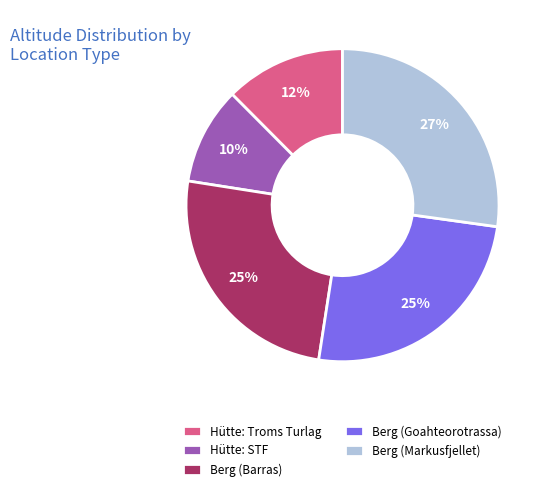

Do Hütte: STF and Hütte: Troms Turlag together represent more than half of the pie?

No